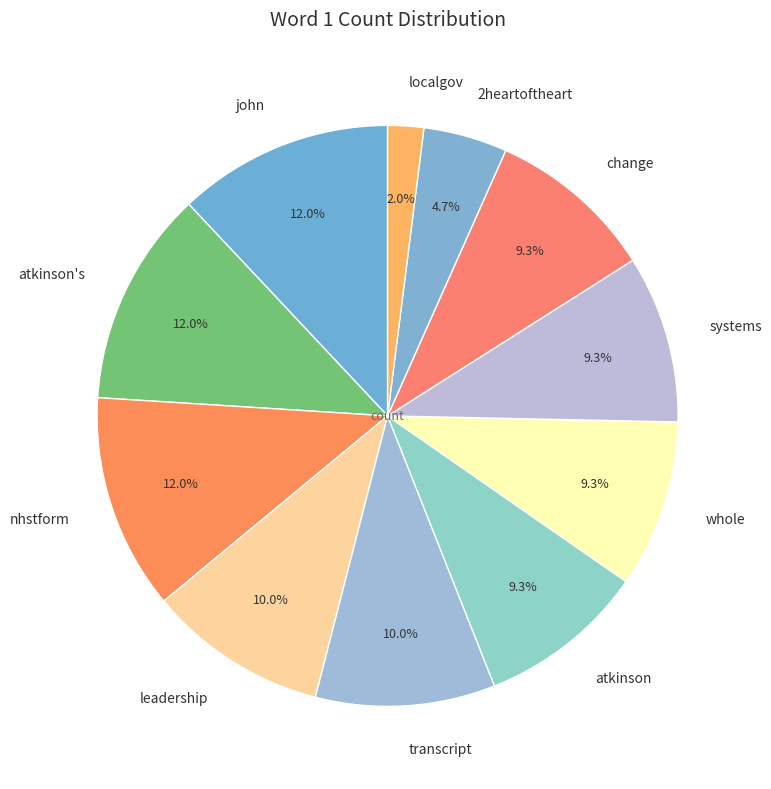

To the nearest percent, what is the difference between the largest and smallest slice percentages?

10%